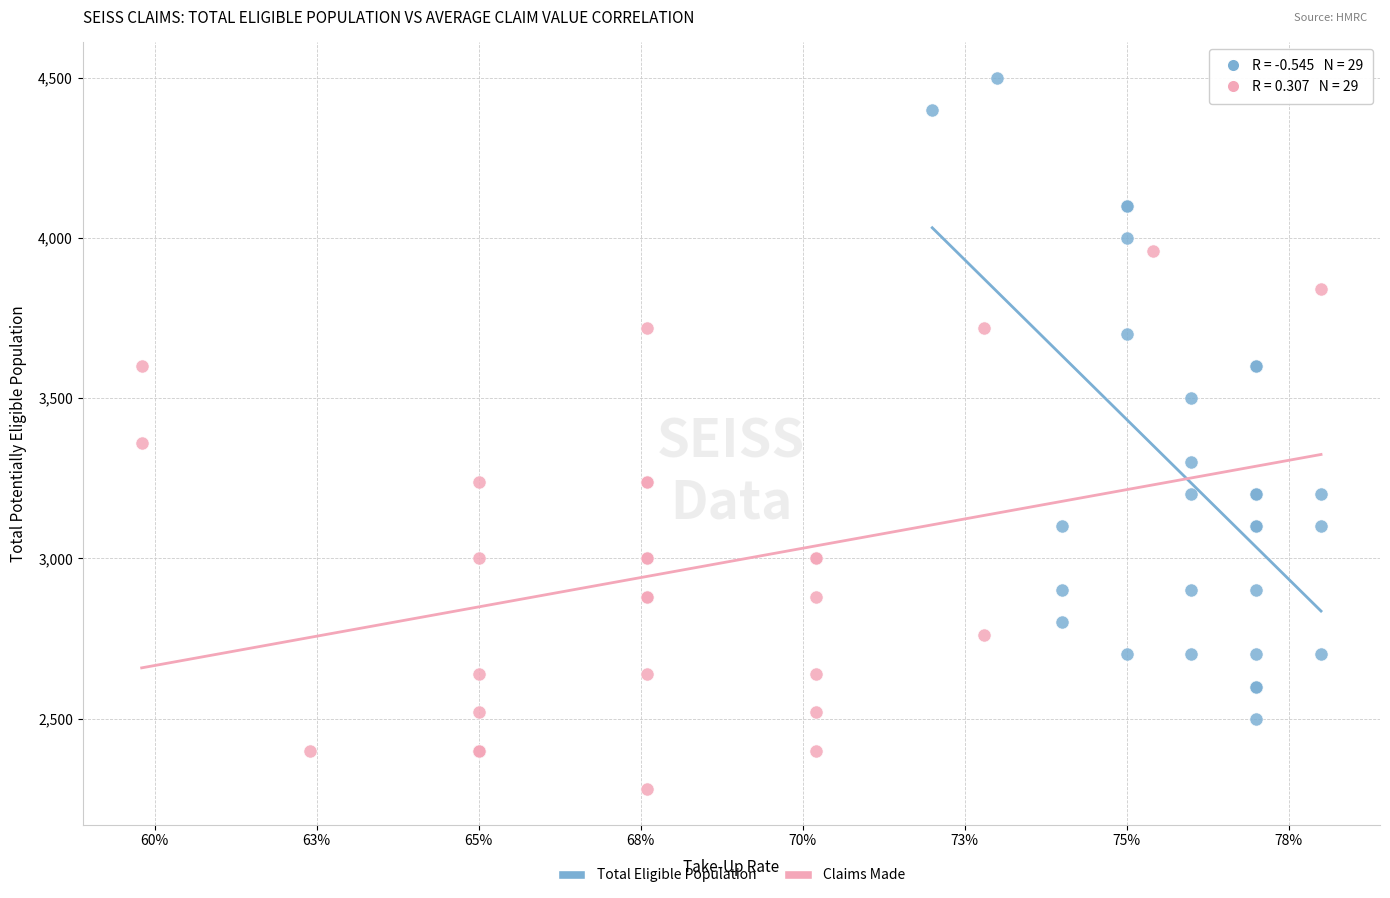

Which series reaches the maximum Y coordinate?

Total Eligible Population